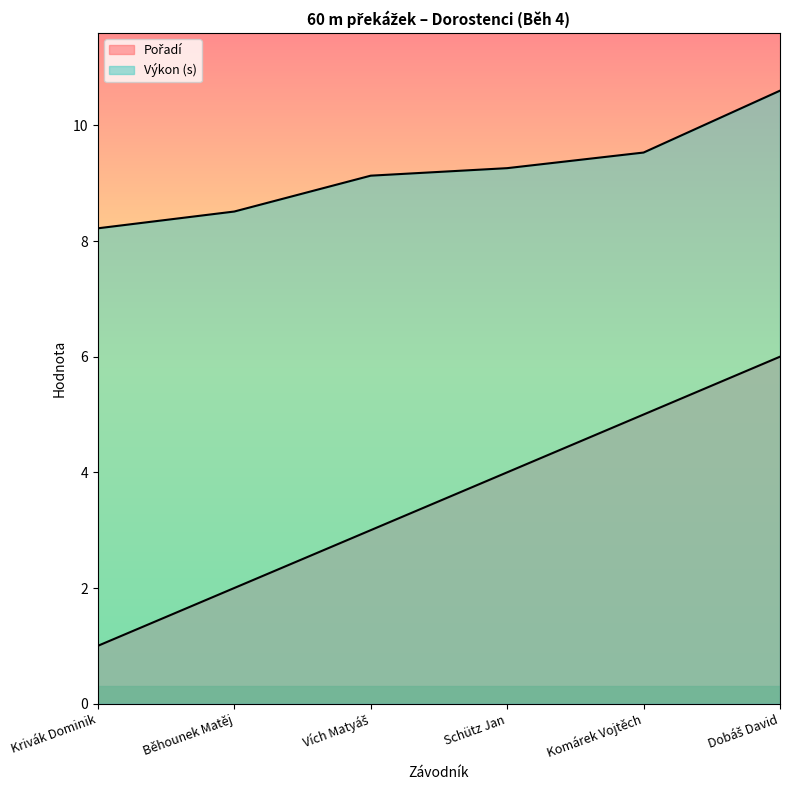

Count the Pořadí values in the range 2 to 5.

4